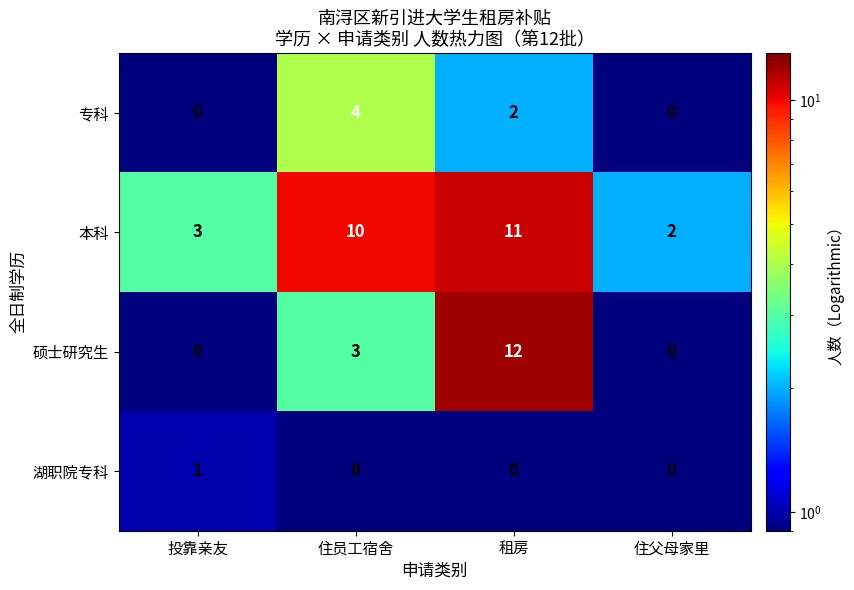

What is the sum of the 本科 values at 住员工宿舍 and 租房?

21